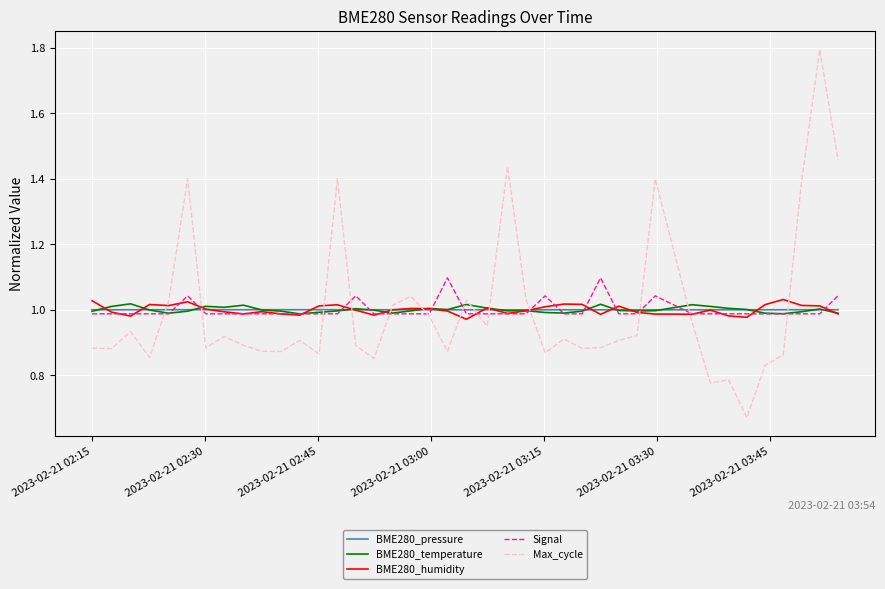

True or false: Max_cycle and BME280_humidity intersect in this chart.

True